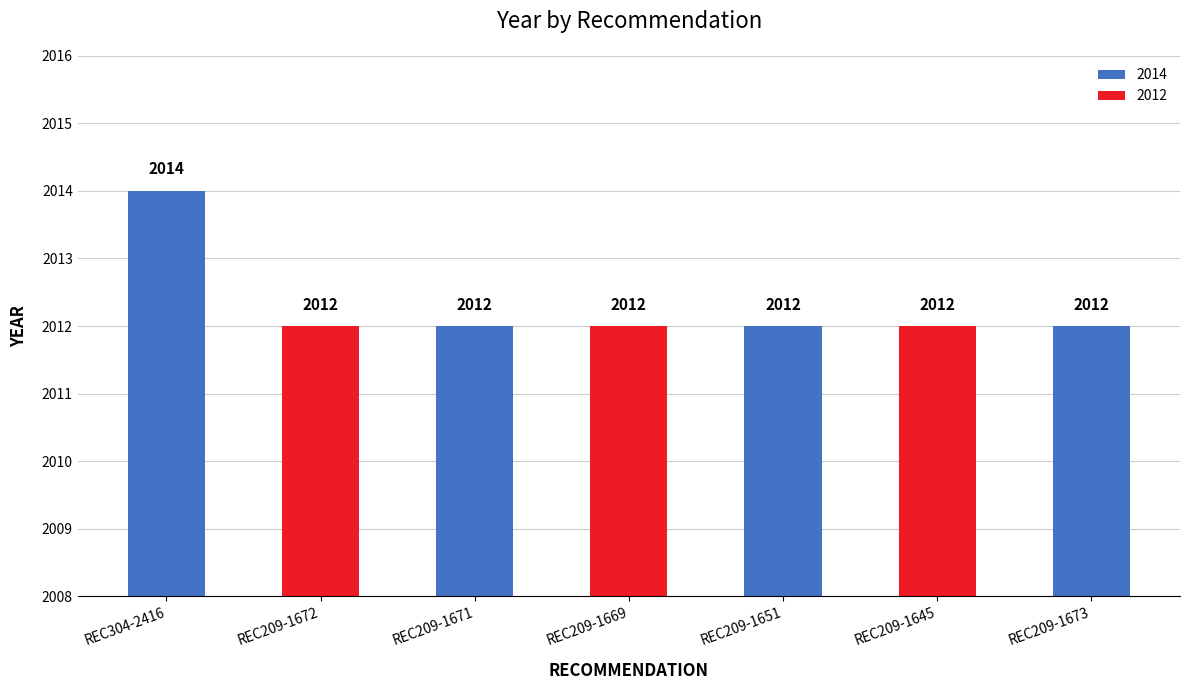

How many categories are shown in the chart?

7